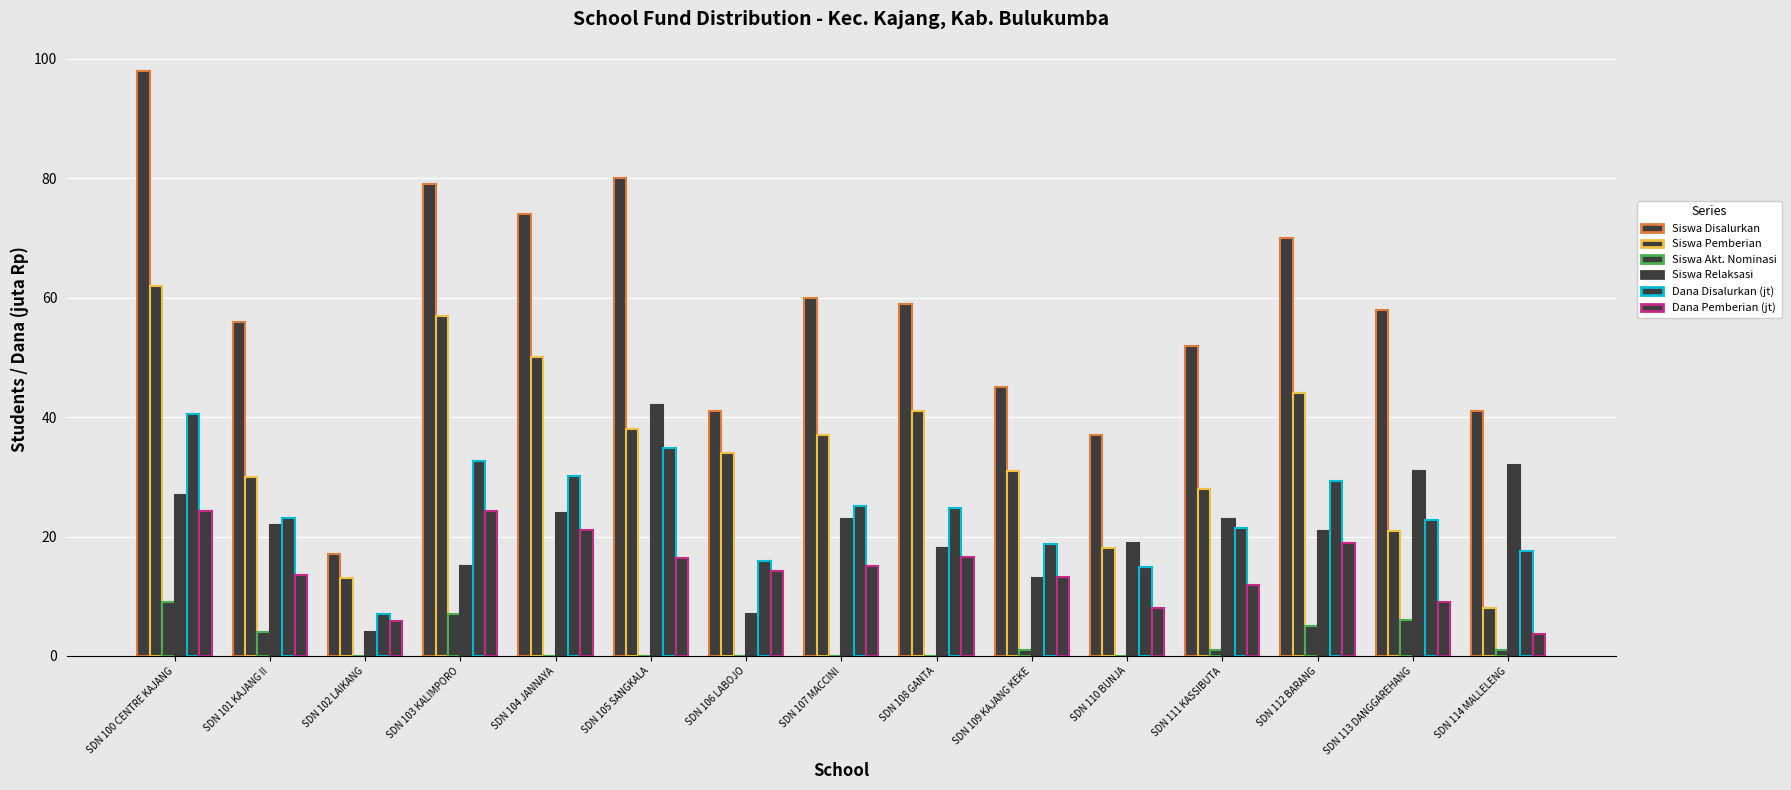

How many groups of bars are there?

15